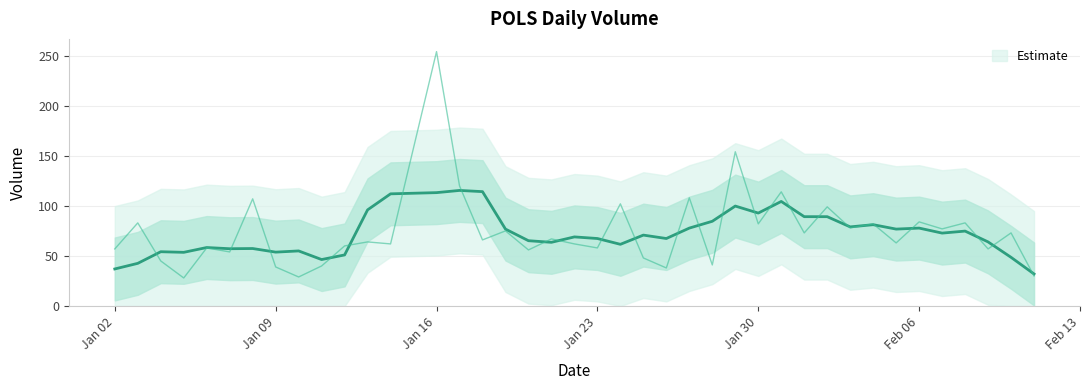

Between 2023-01-21 and 2023-01-25, which is larger?

2023-01-21